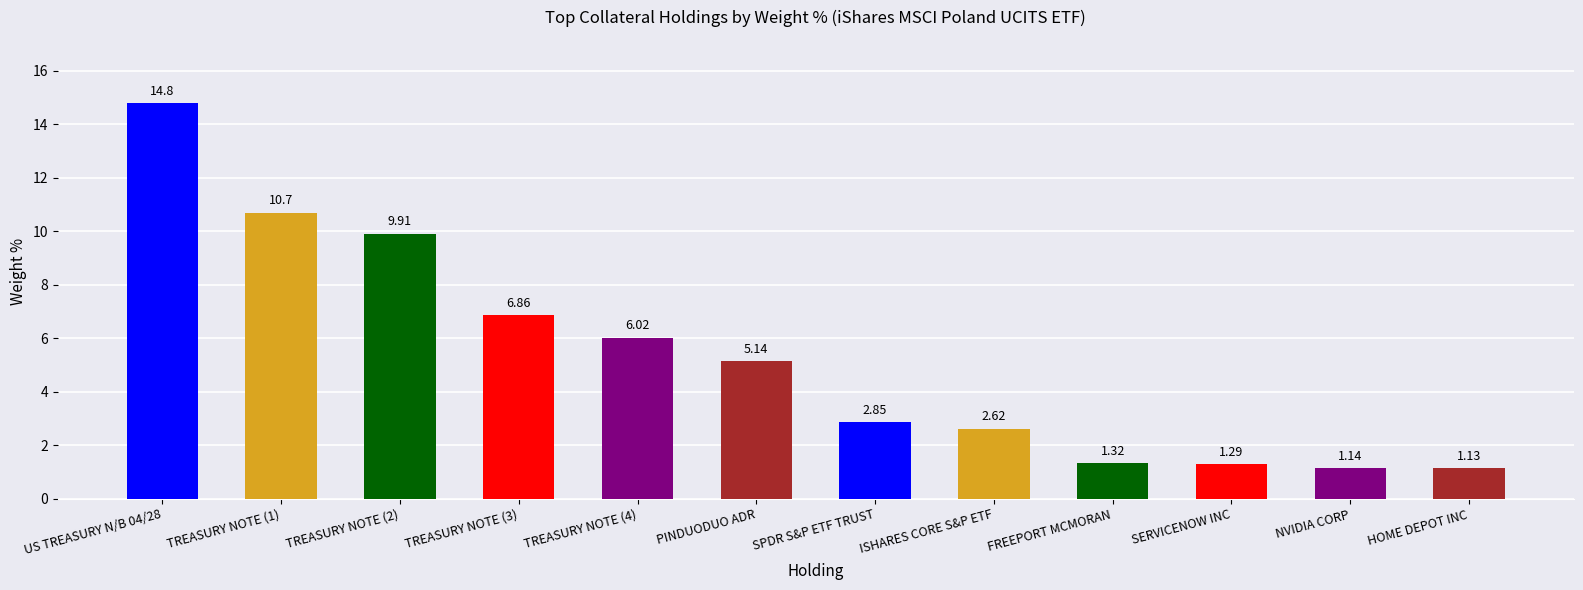

What position from the right is FREEPORT MCMORAN?

4